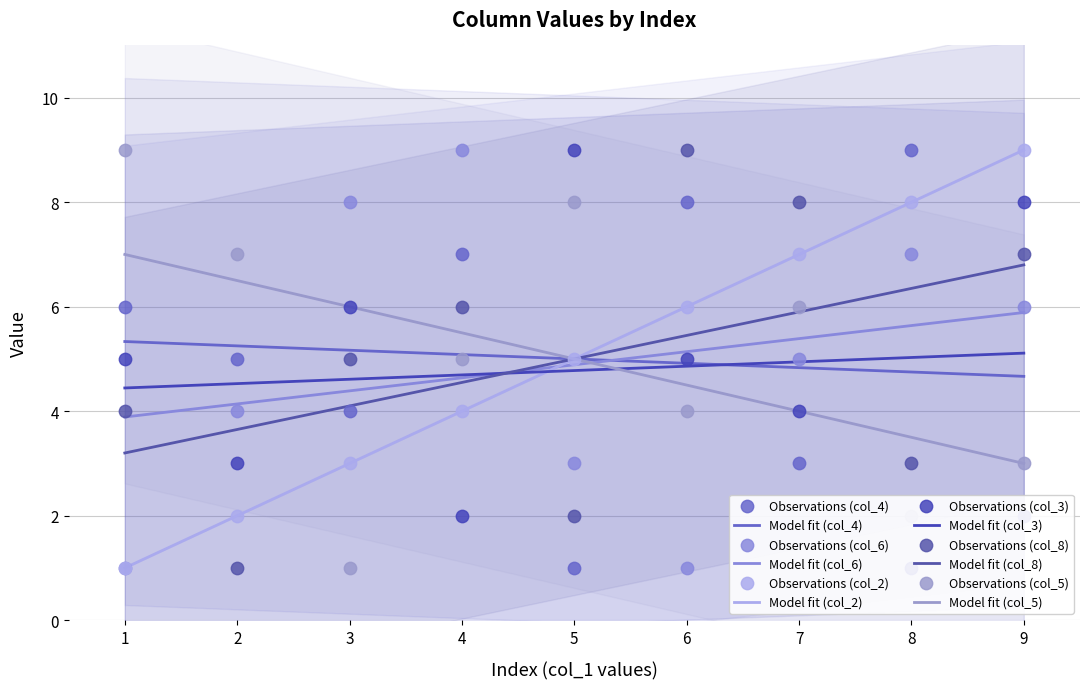

At how many categories does at least one series exceed 4?

9